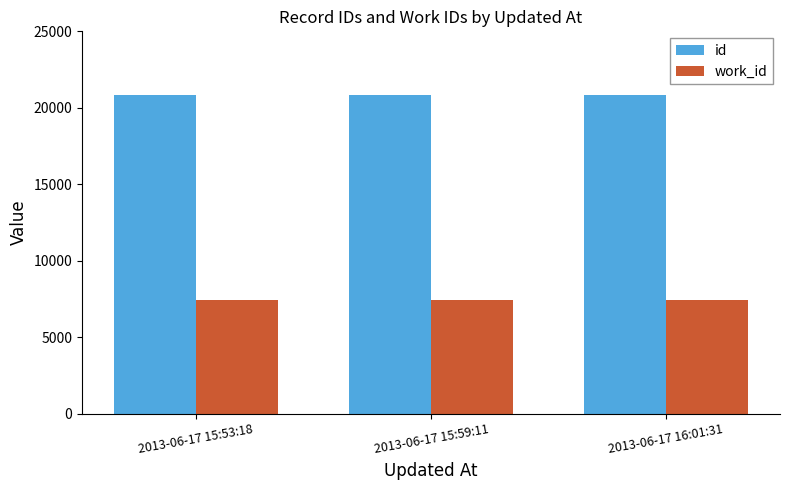

What is the label of the 2nd bar from the left?

2013-06-17 15:59:11